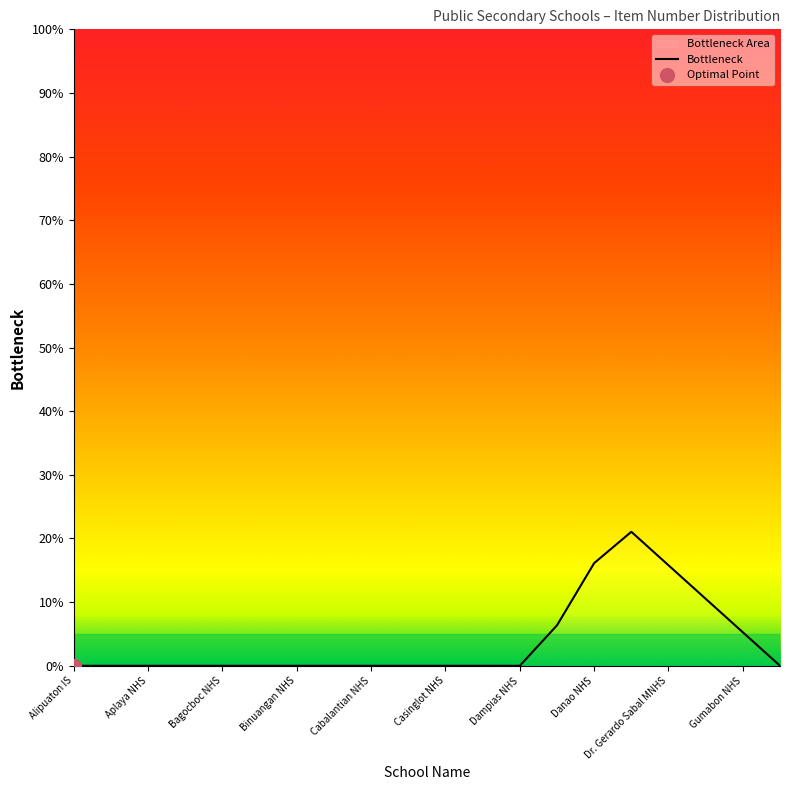

What position from the left is Aplaya NHS?

2